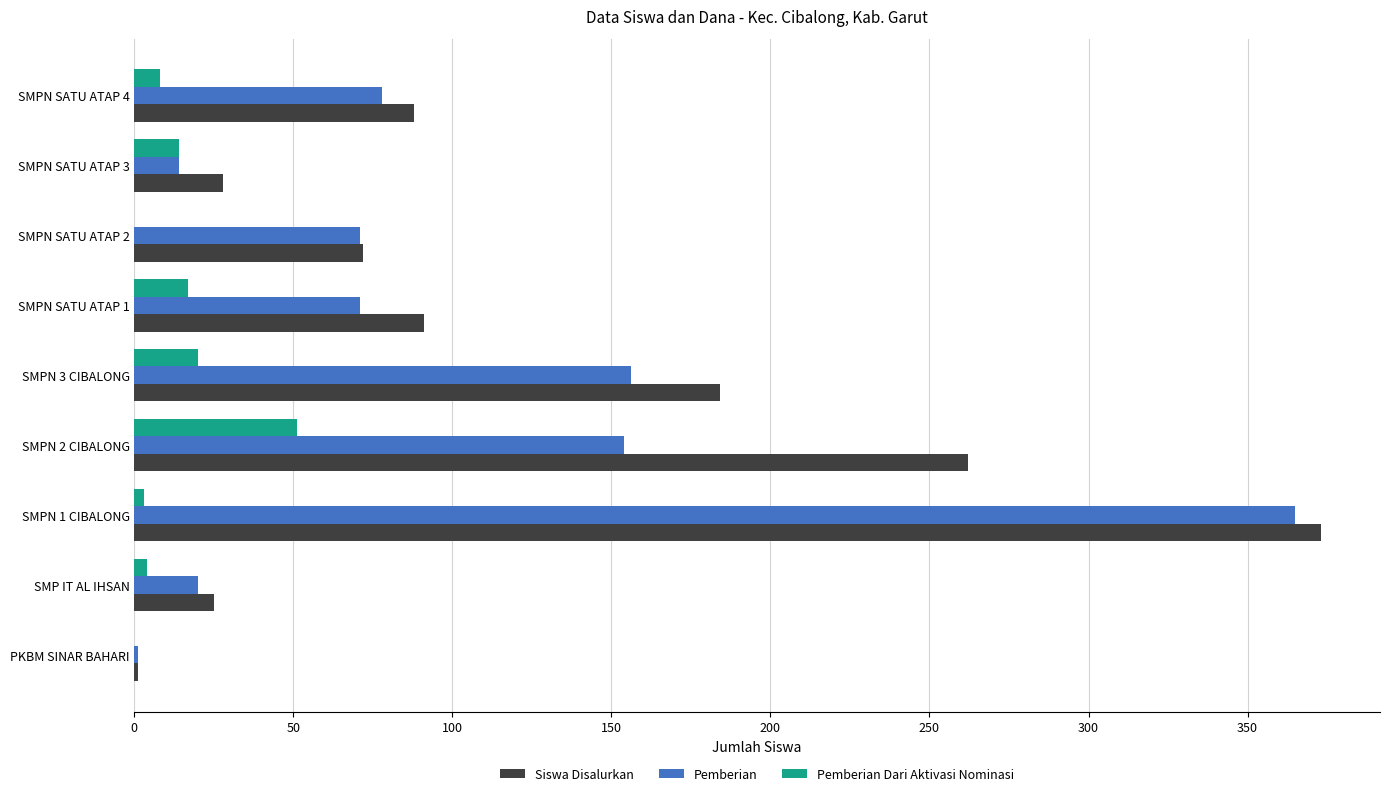

Is the value of Pemberian Dari Aktivasi Nominasi at SMPN 3 CIBALONG greater than the value of Pemberian at SMPN SATU ATAP 2?

No